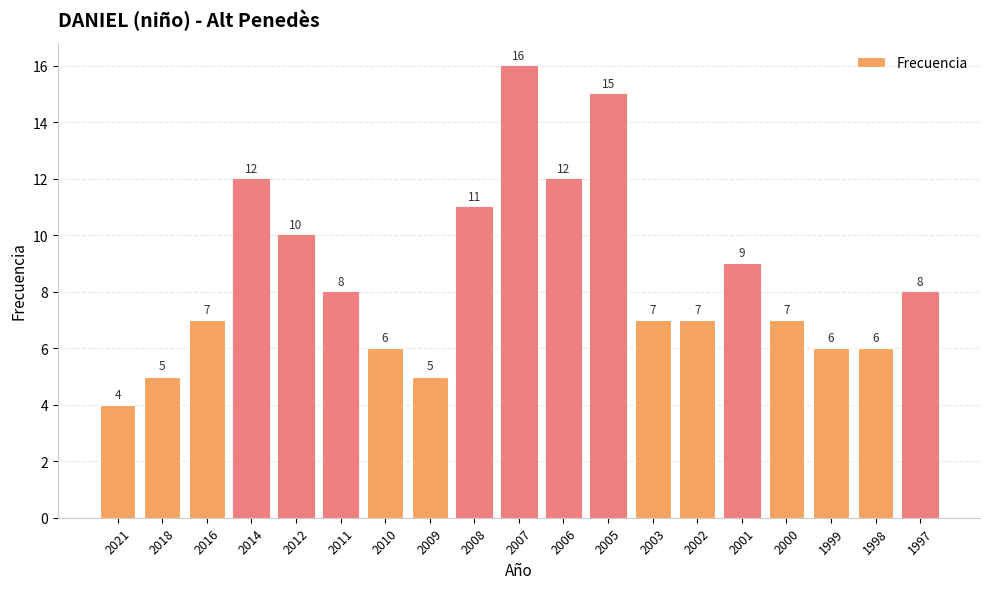

What is the maximum value shown in the chart?

16